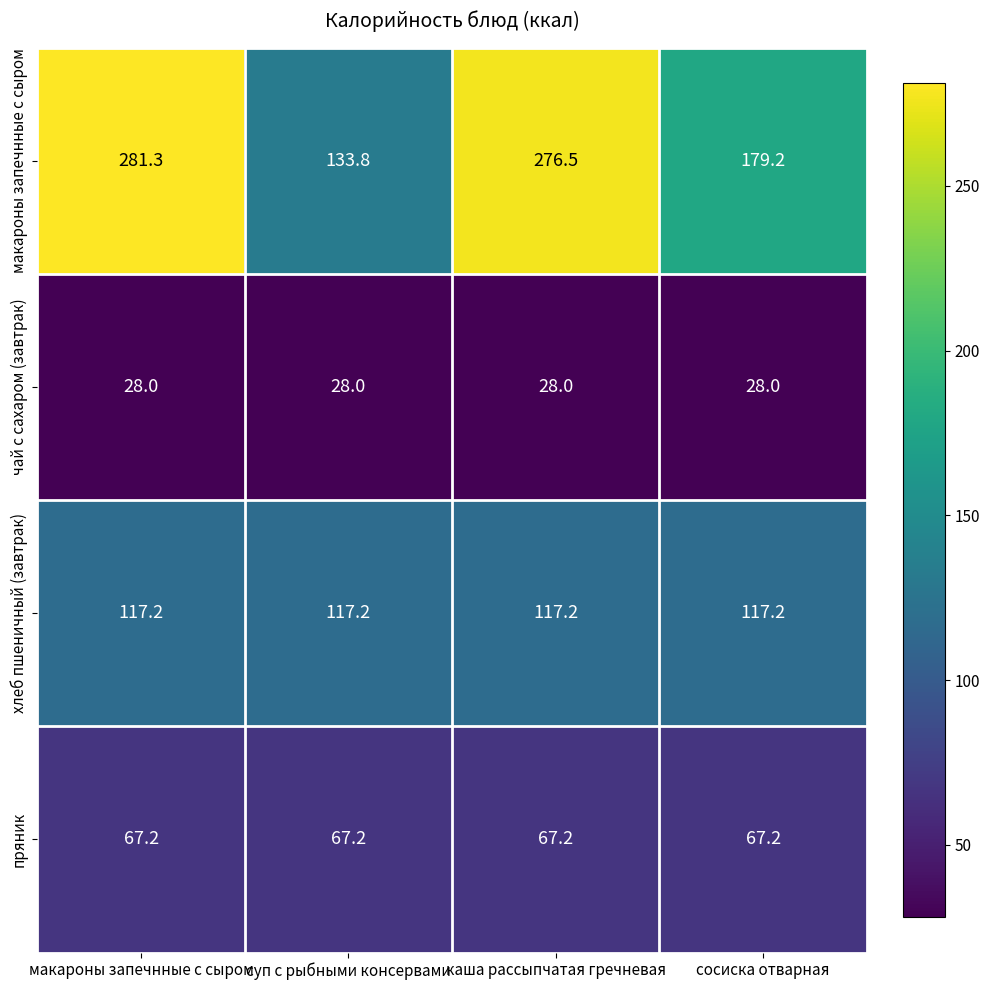

Which series changed the most between макароны запечнные с сыром and суп с рыбными консервами?

макароны запечнные с сыром